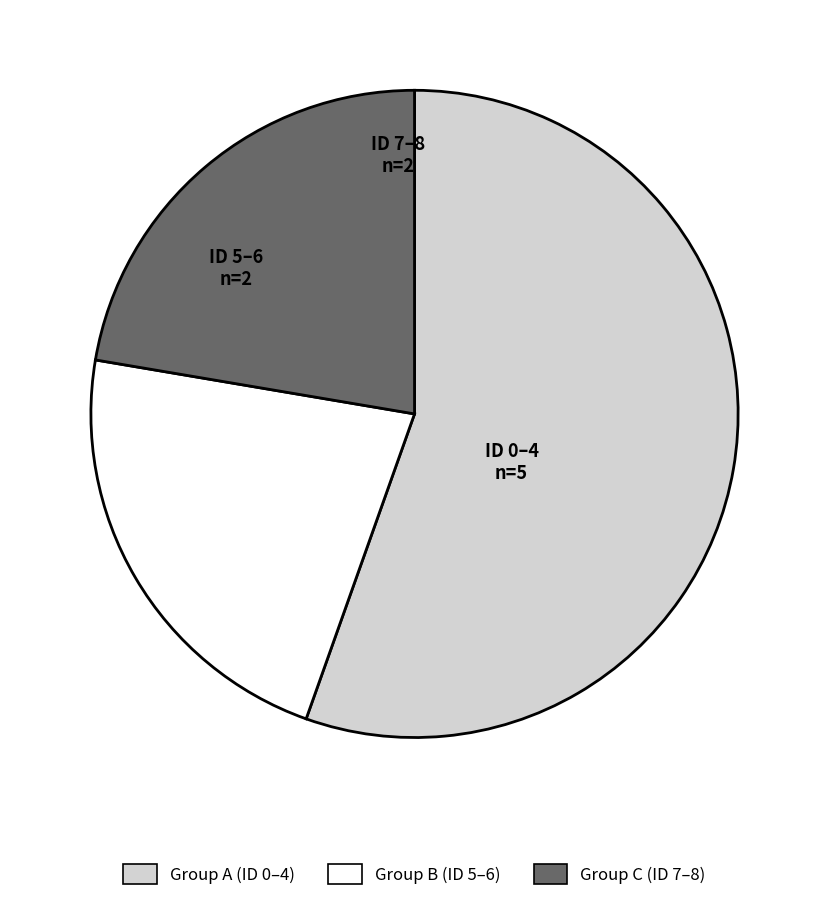

The Group C (ID 7–8) slice represents 22% of the pie. True or false?

True